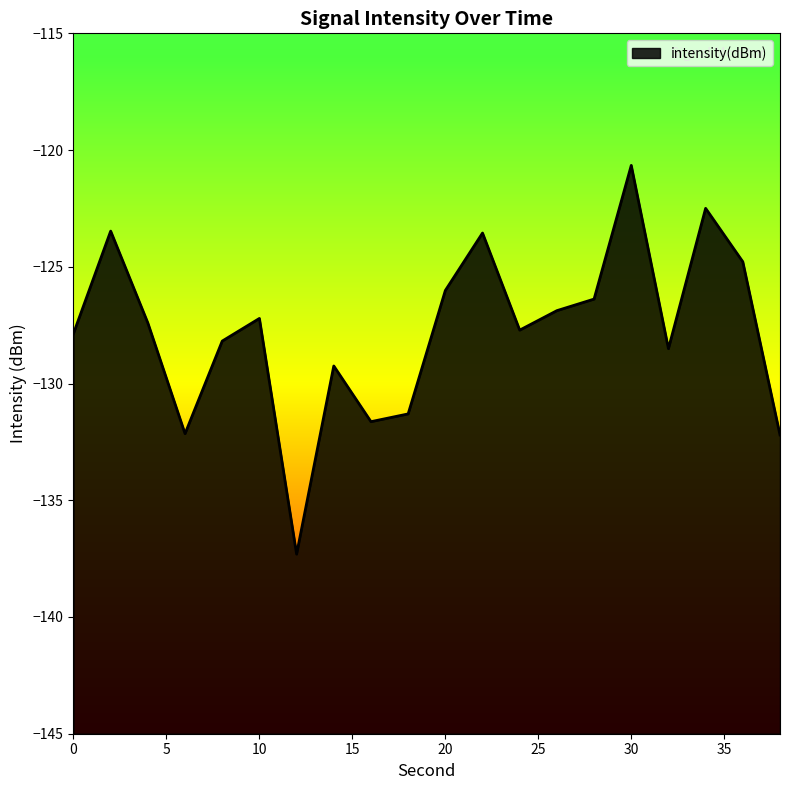

Is it true that the value at 22 is -31.1?

False